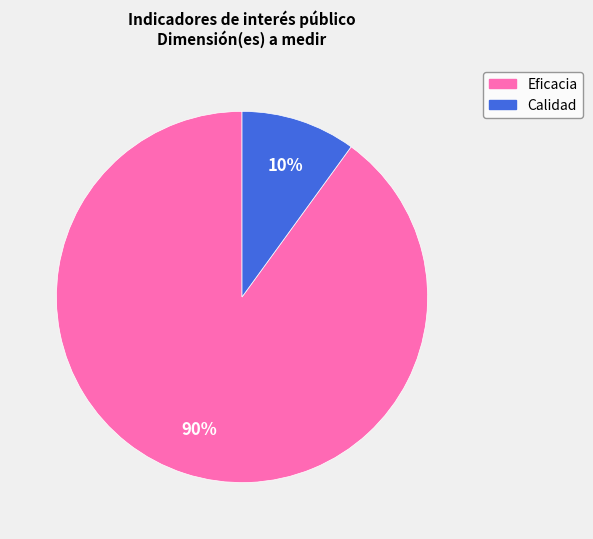

How many segments does this pie chart have?

2